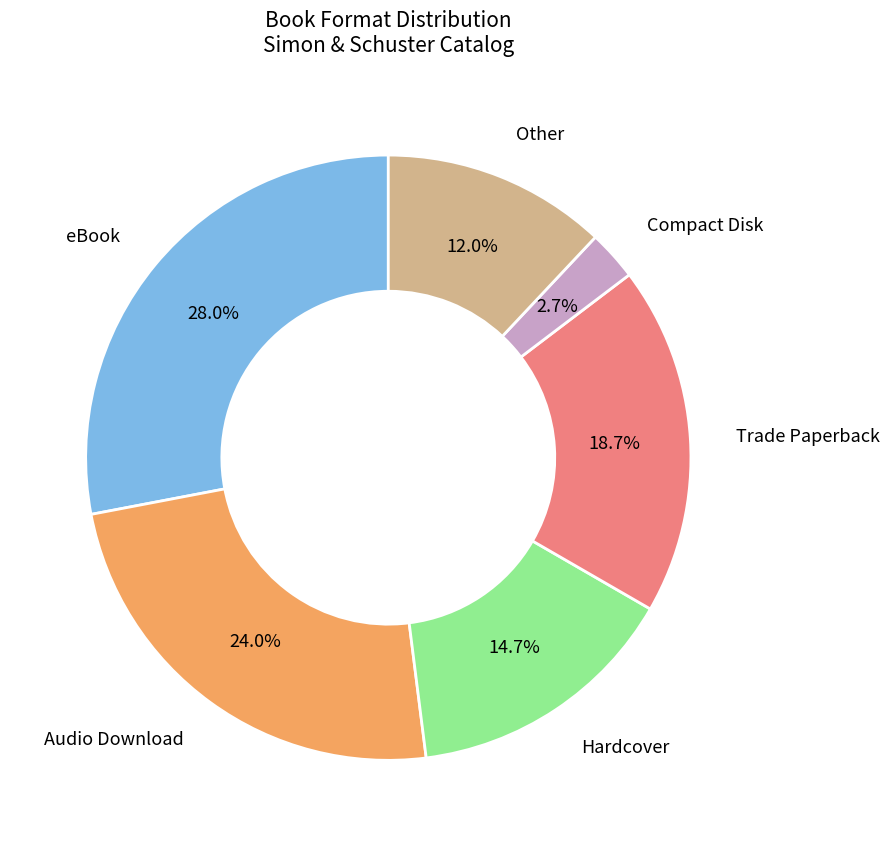

Is there a majority slice in this chart?

No